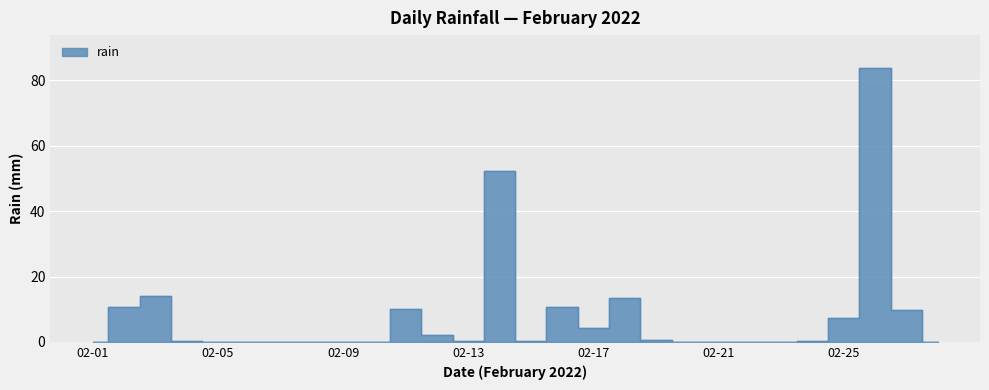

How many categories are shown in the chart?

28